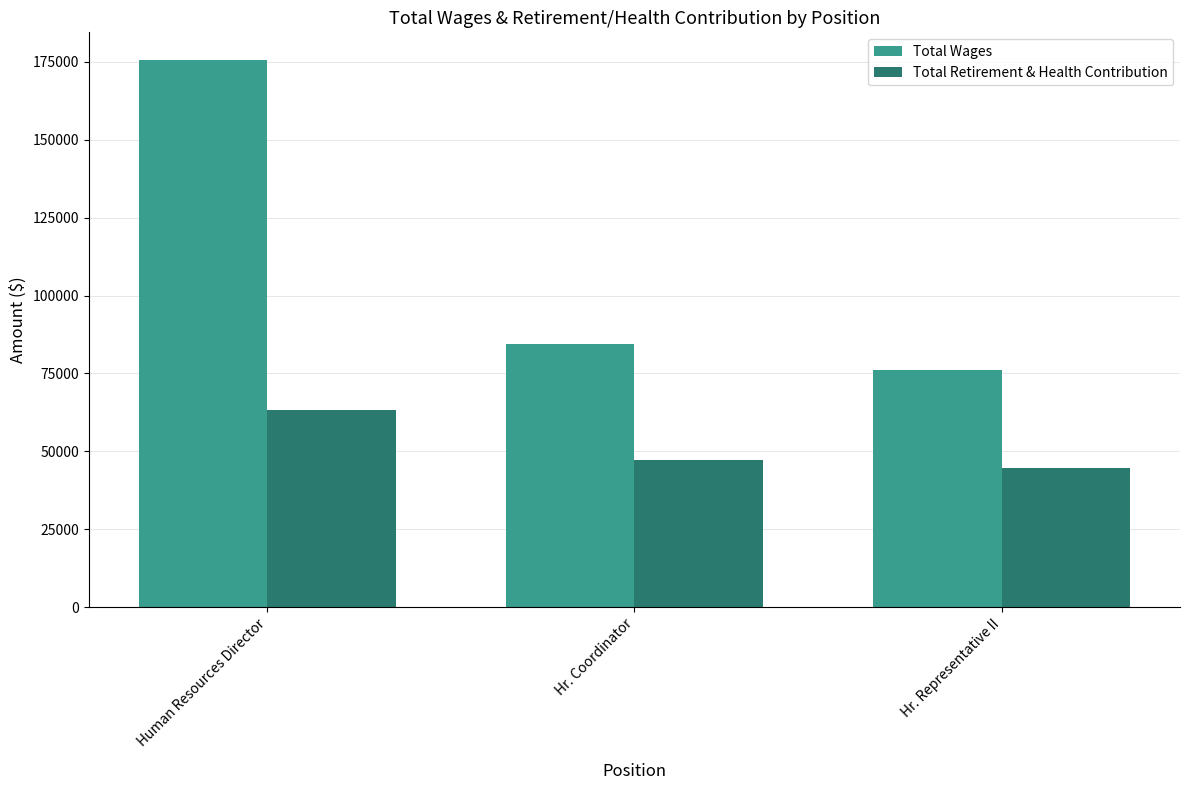

Rank the series at Hr. Coordinator from highest to lowest value.

Total Wages, Total Retirement & Health Contribution